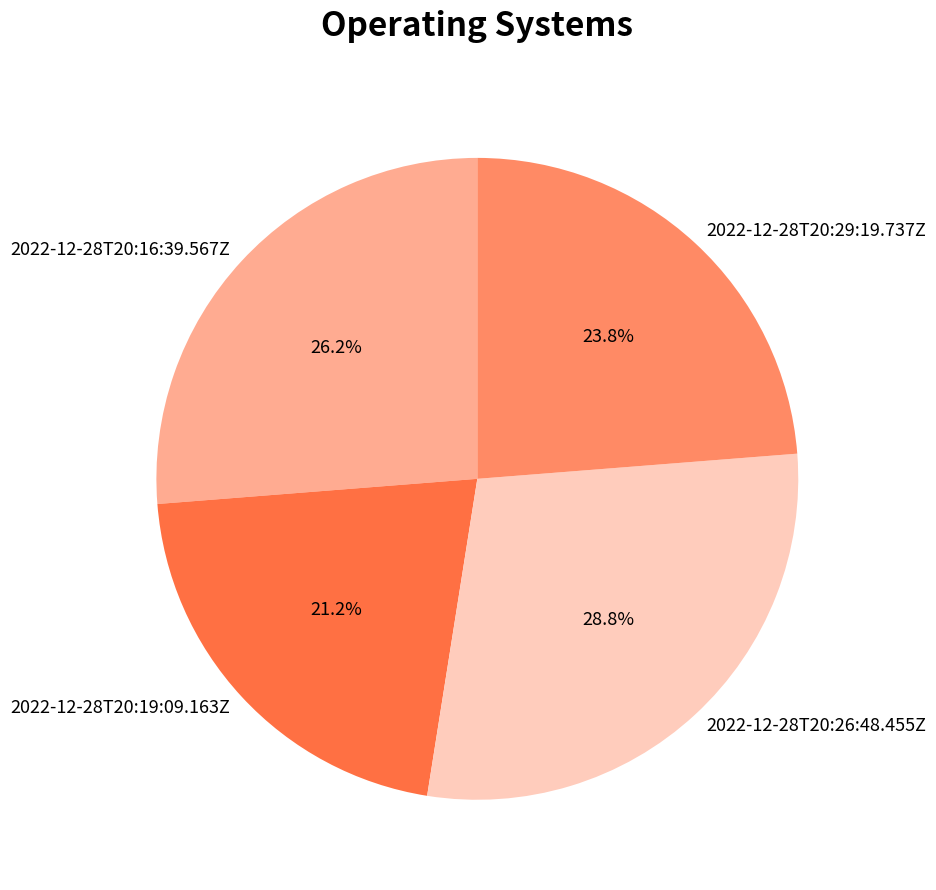

Do 2022-12-28T20:29:19.737Z and 2022-12-28T20:26:48.455Z together represent more than half of the pie?

Yes